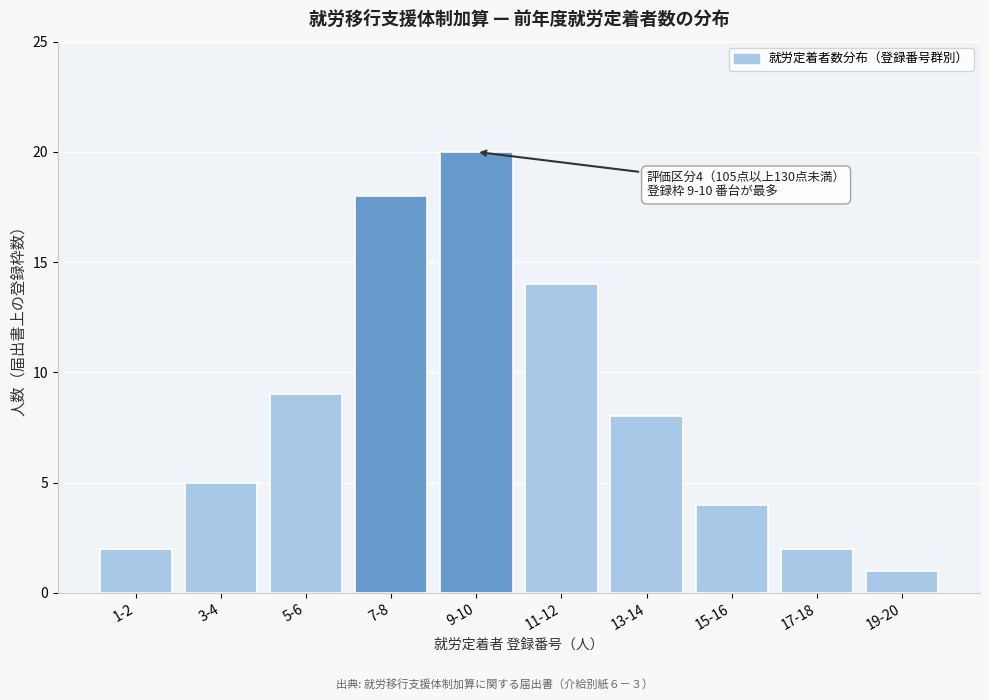

Reading left to right, what are all the values shown in this chart?

1-2=2	3-4=5	5-6=9	7-8=18	9-10=20	11-12=14	13-14=8	15-16=4	17-18=2	19-20=1